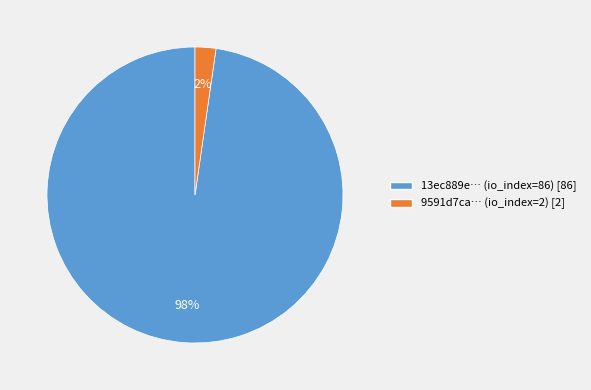

To the nearest percent, what is the average slice percentage?

50%